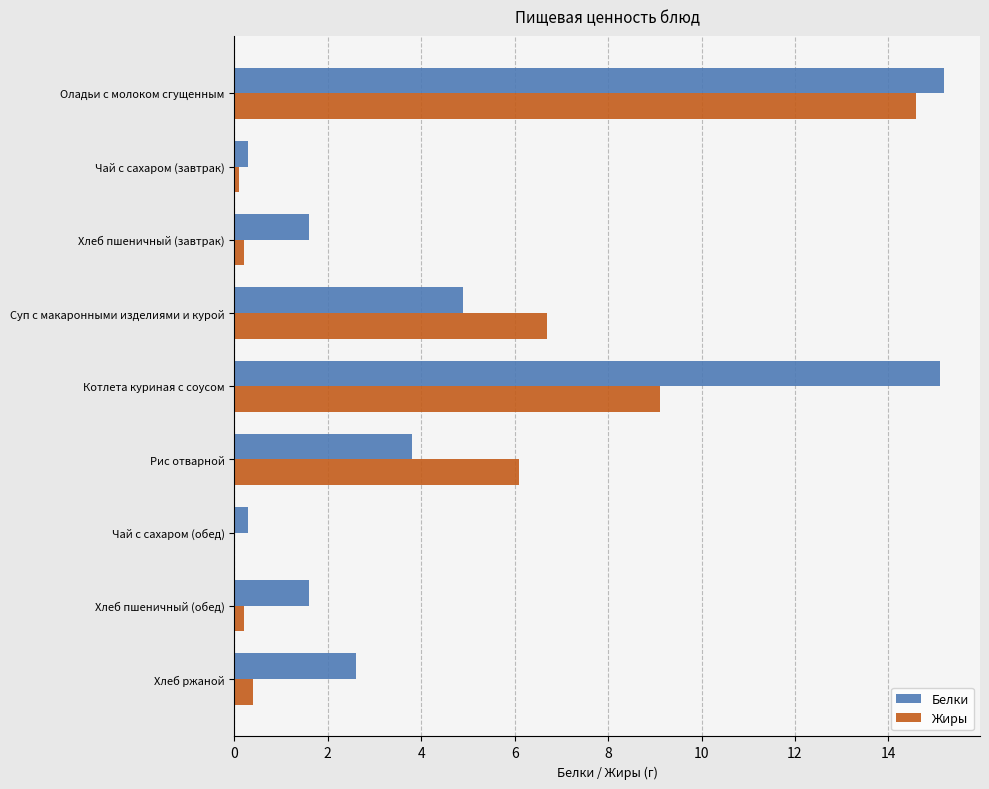

Which series has the largest total across all categories?

Белки